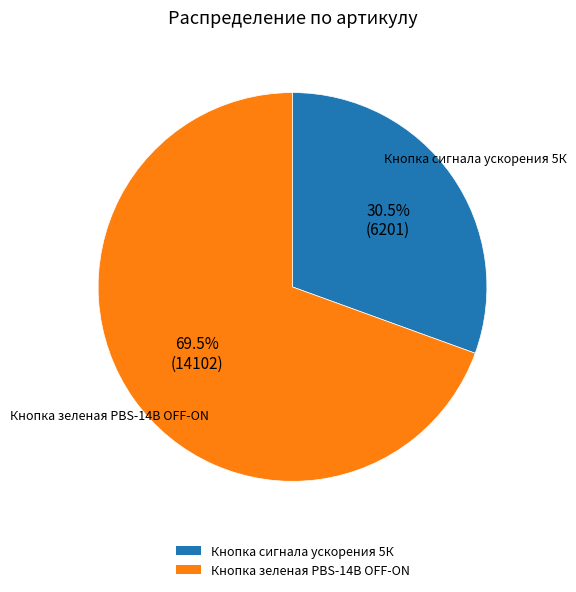

Which category accounts for the majority?

Кнопка зеленая PBS-14B OFF-ON